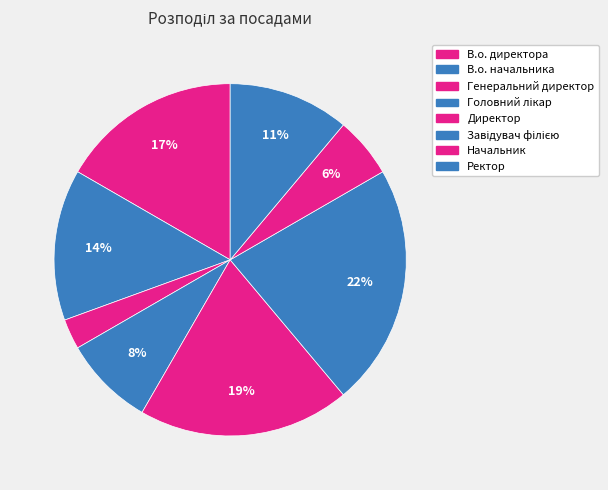

How many segments does this pie chart have?

8